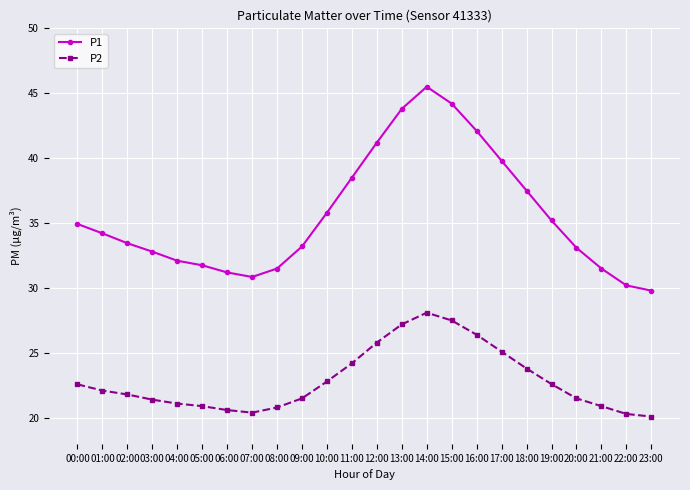

What is the sum of all P1 values?

854.2